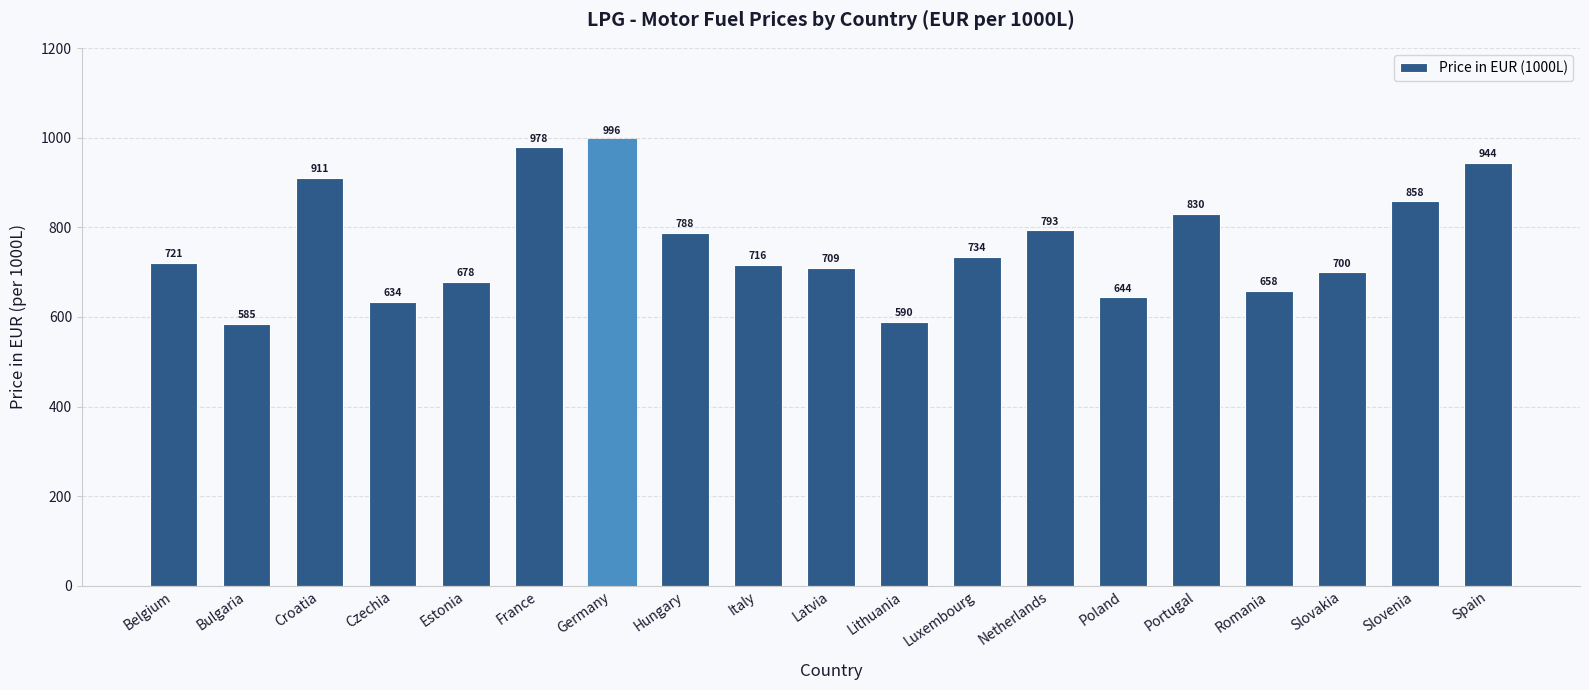

Which category has the lowest value across all series?

Bulgaria